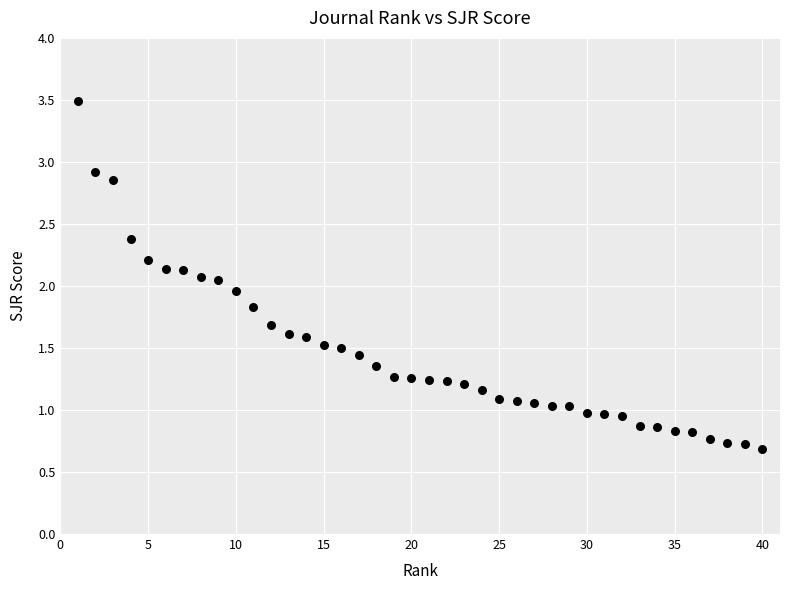

What is the range of Y values (max minus min)?

2.8